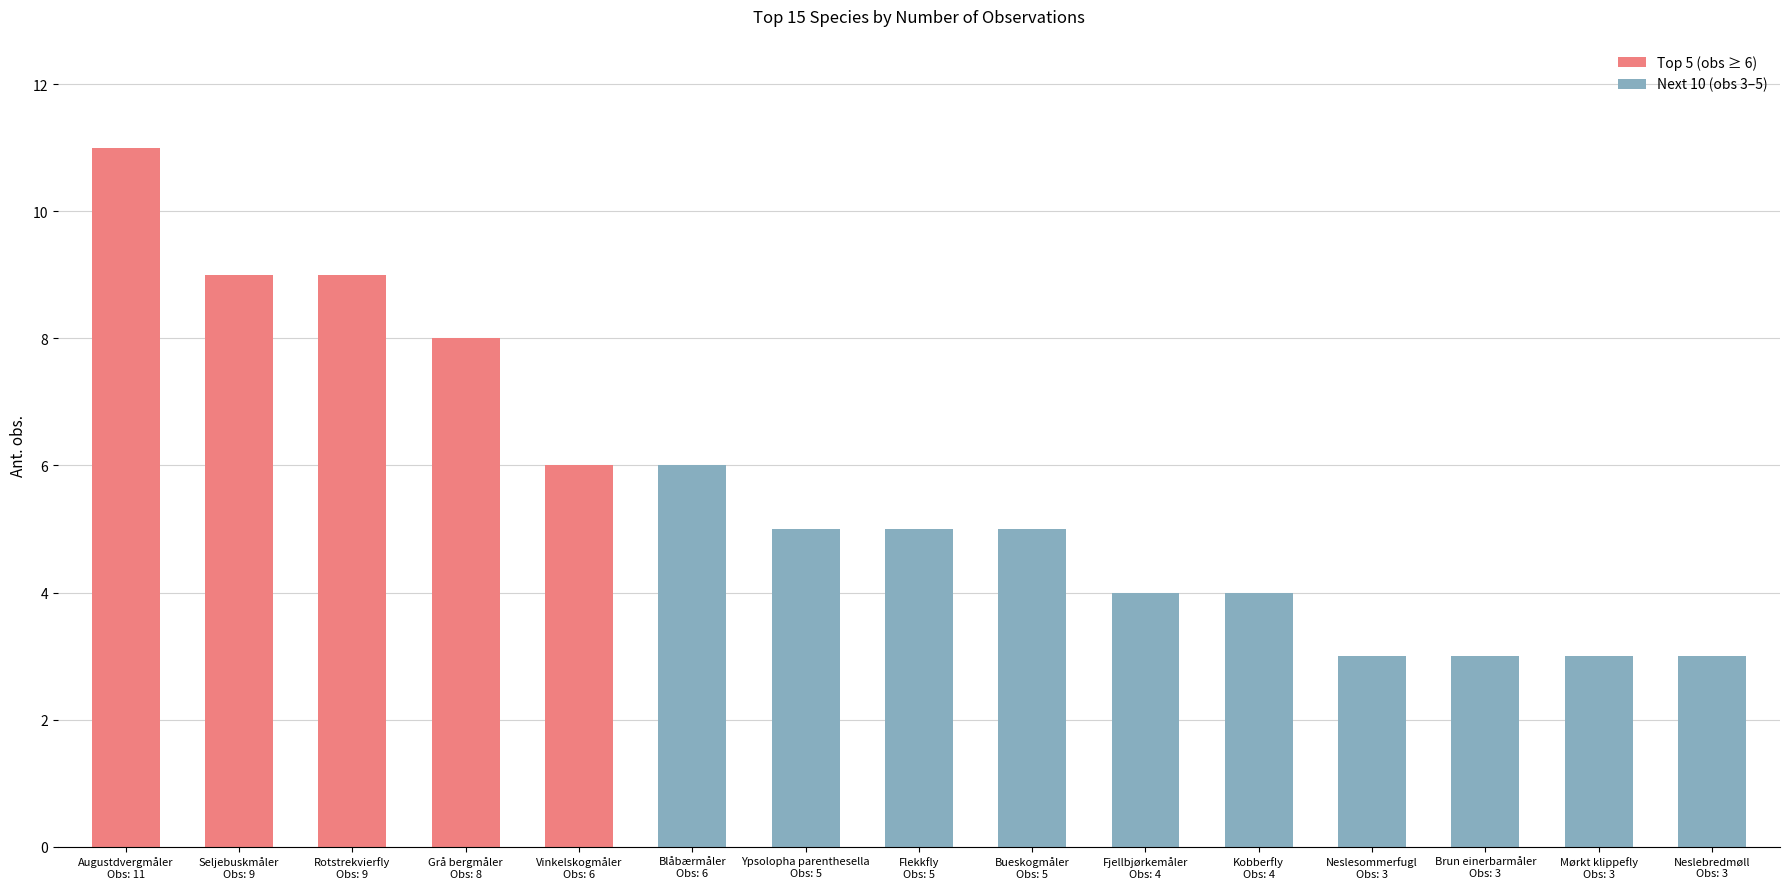

Reading right to left, transcribe all the data shown in this chart.

Neslebredmøll
Obs: 3=3	Mørkt klippefly
Obs: 3=3	Brun einerbarmåler
Obs: 3=3	Neslesommerfugl
Obs: 3=3	Kobberfly
Obs: 4=4	Fjellbjørkemåler
Obs: 4=4	Bueskogmåler
Obs: 5=5	Flekkfly
Obs: 5=5	Ypsolopha parenthesella
Obs: 5=5	Blåbærmåler
Obs: 6=6	Vinkelskogmåler
Obs: 6=6	Grå bergmåler
Obs: 8=8	Rotstrekvierfly
Obs: 9=9	Seljebuskmåler
Obs: 9=9	Augustdvergmåler
Obs: 11=11